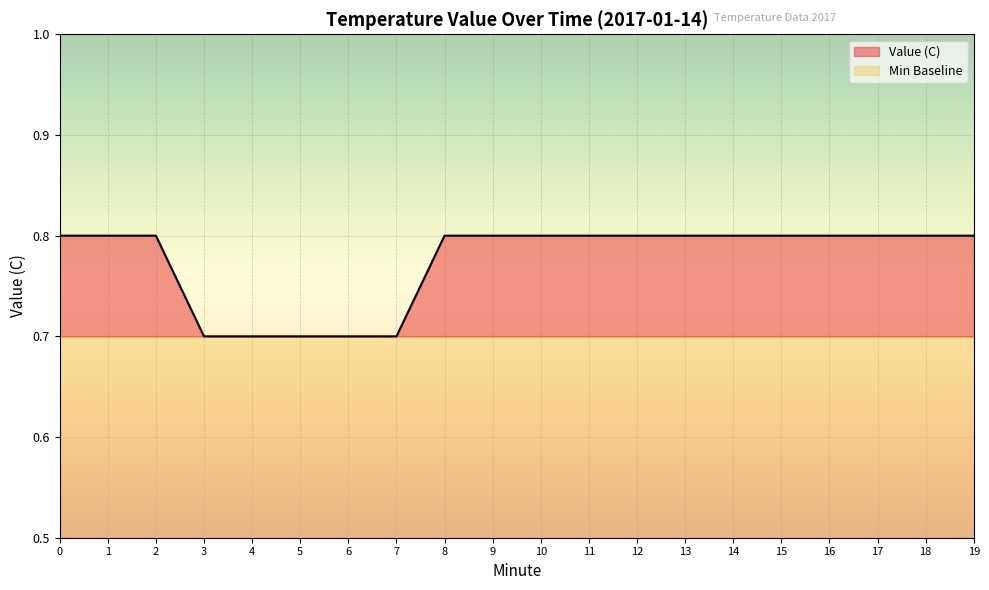

What is the sum of all values?

15.5